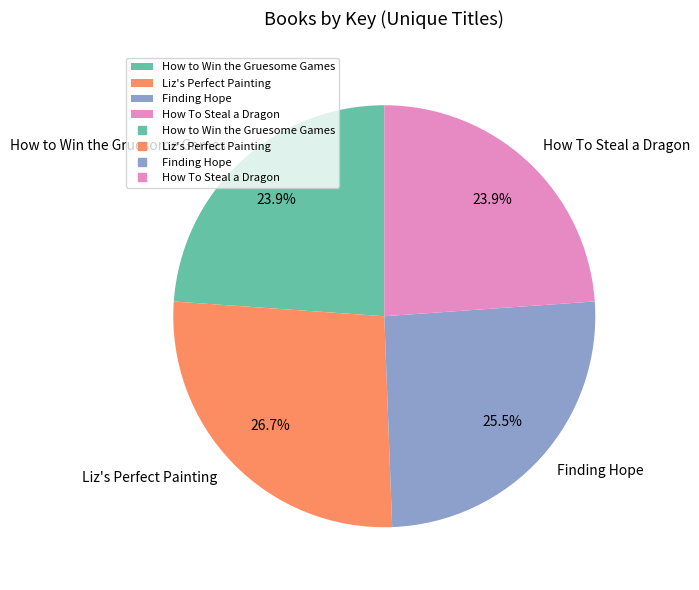

Is there a majority slice in this chart?

No